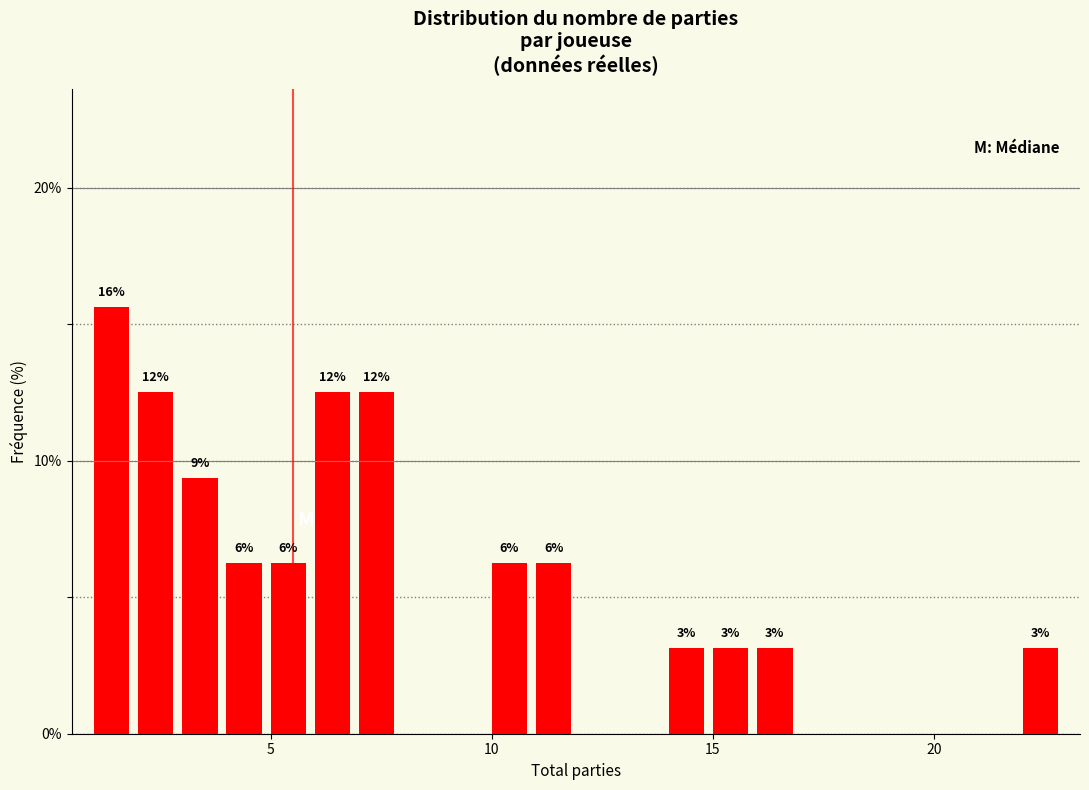

Read against the x-axis, roughly where is the centre of the tallest bar?

1.5